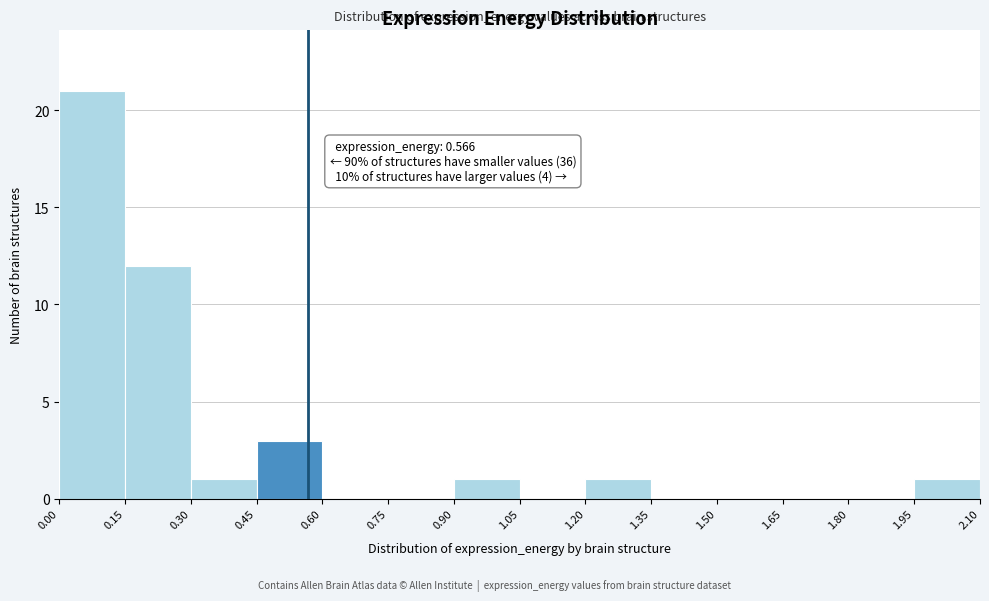

Over which range of the x-axis is the bar tallest?

0.00 to 0.15